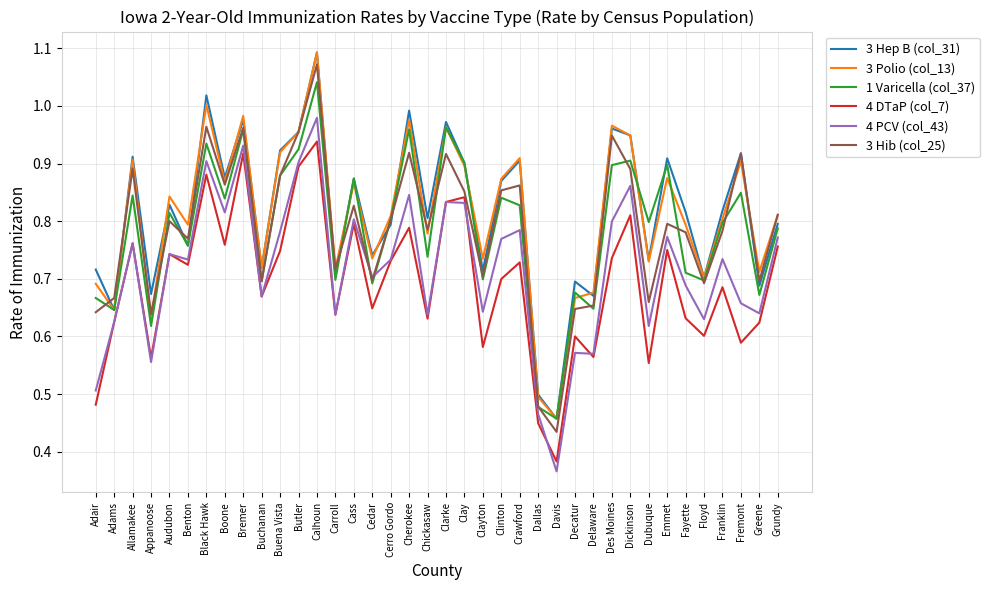

True or false: 3 Polio (col_13) has a value of 0.2 at Buena Vista.

False